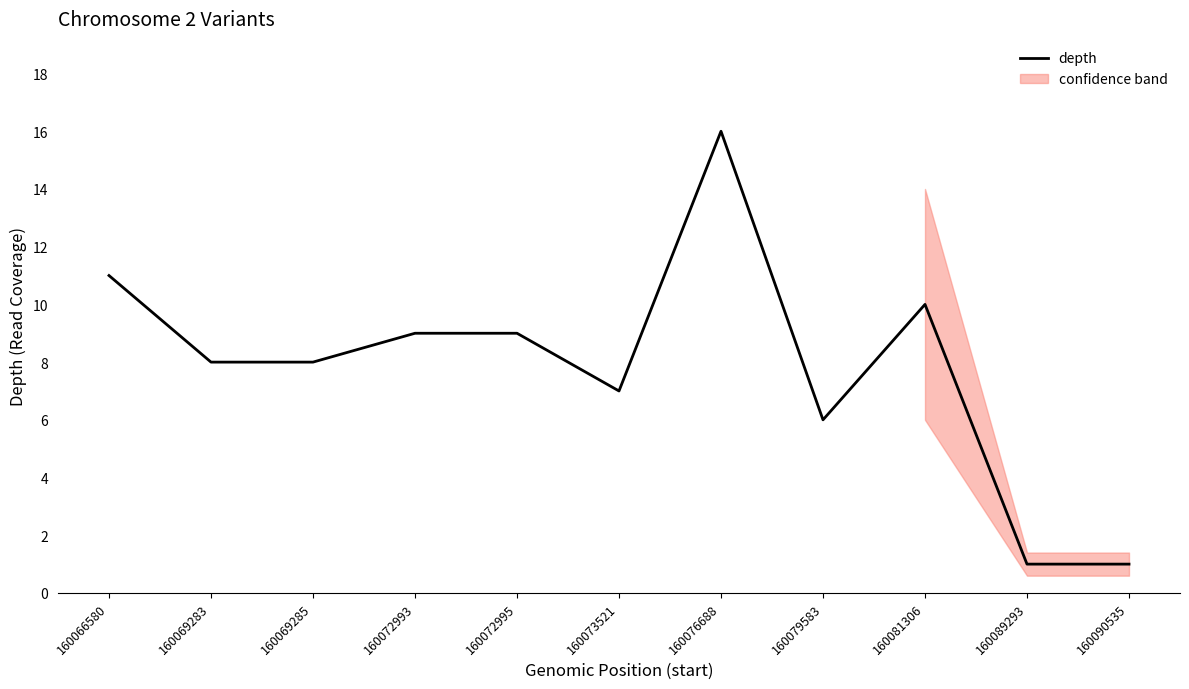

True or false: the data shows 2 at 160089293.

False